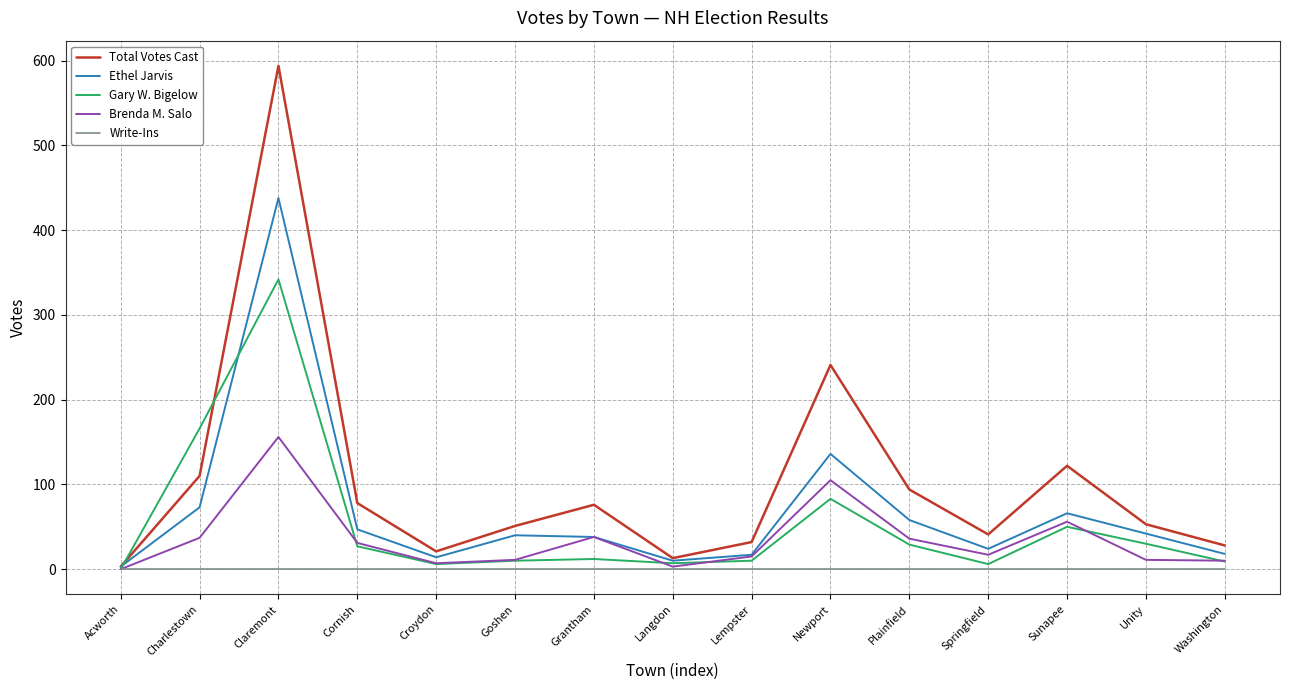

Rank the series by their maximum value, from highest to lowest.

Total Votes Cast, Ethel Jarvis, Gary W. Bigelow, Brenda M. Salo, Write-Ins